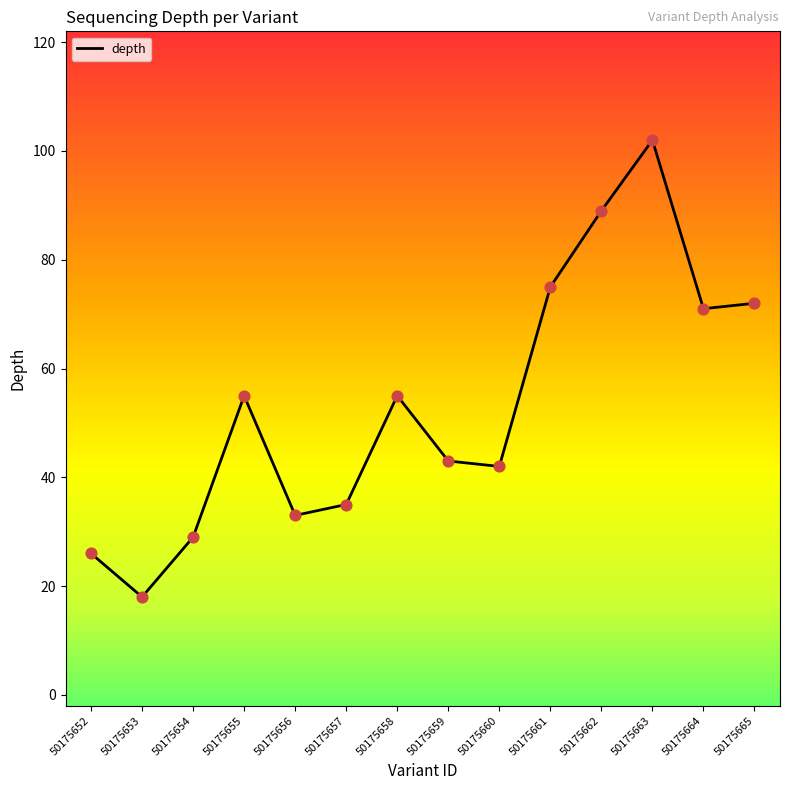

What is the change in value from 50175656 to 50175664?

+38